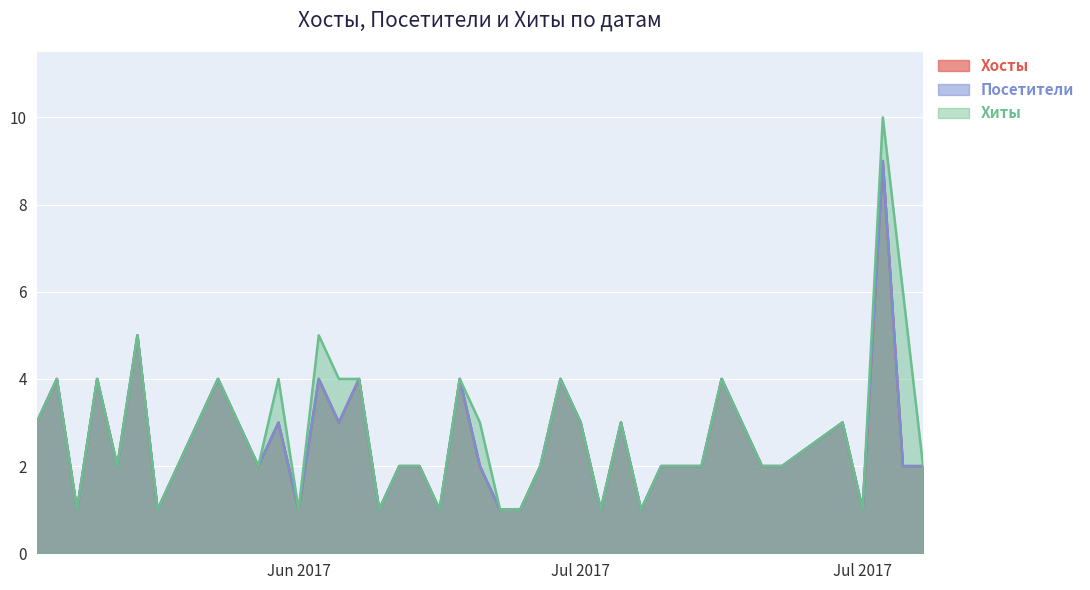

What is the sum of all Посетители values?

103